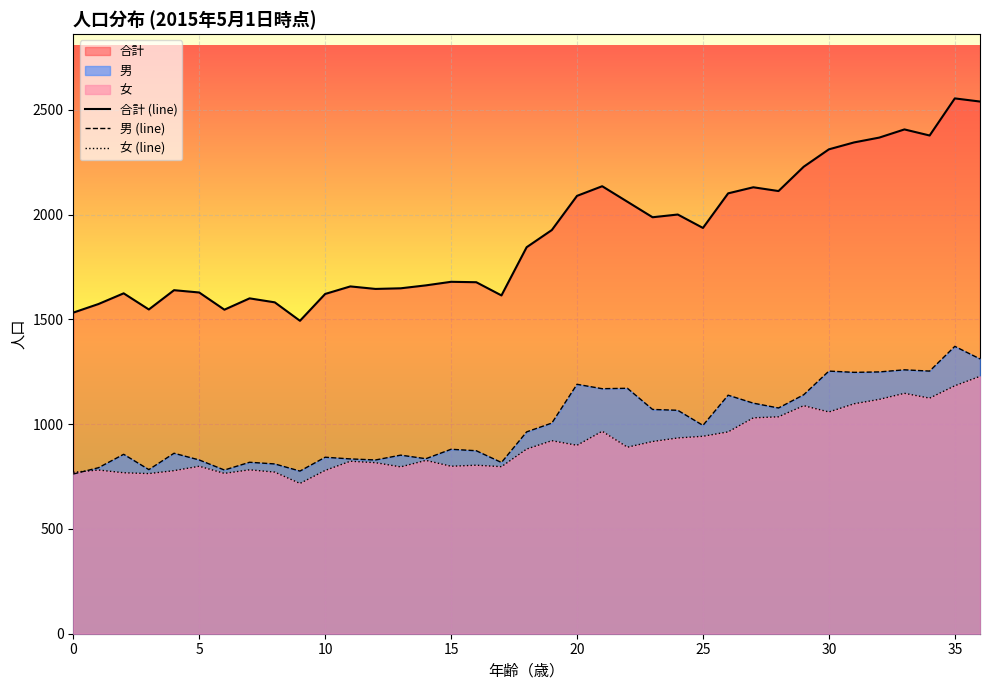

Which series has the largest total across all categories?

合計 (line)